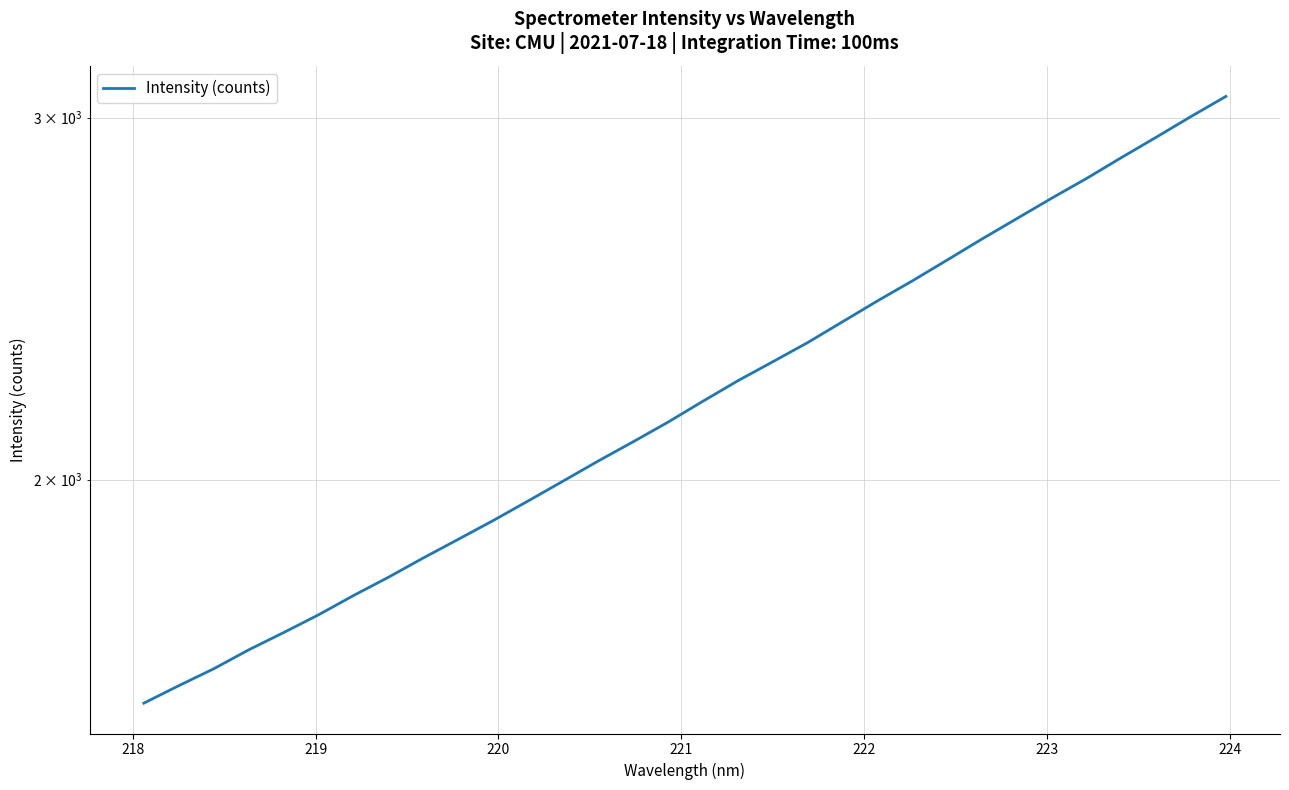

The value at 20 is 487.3. True or false?

False